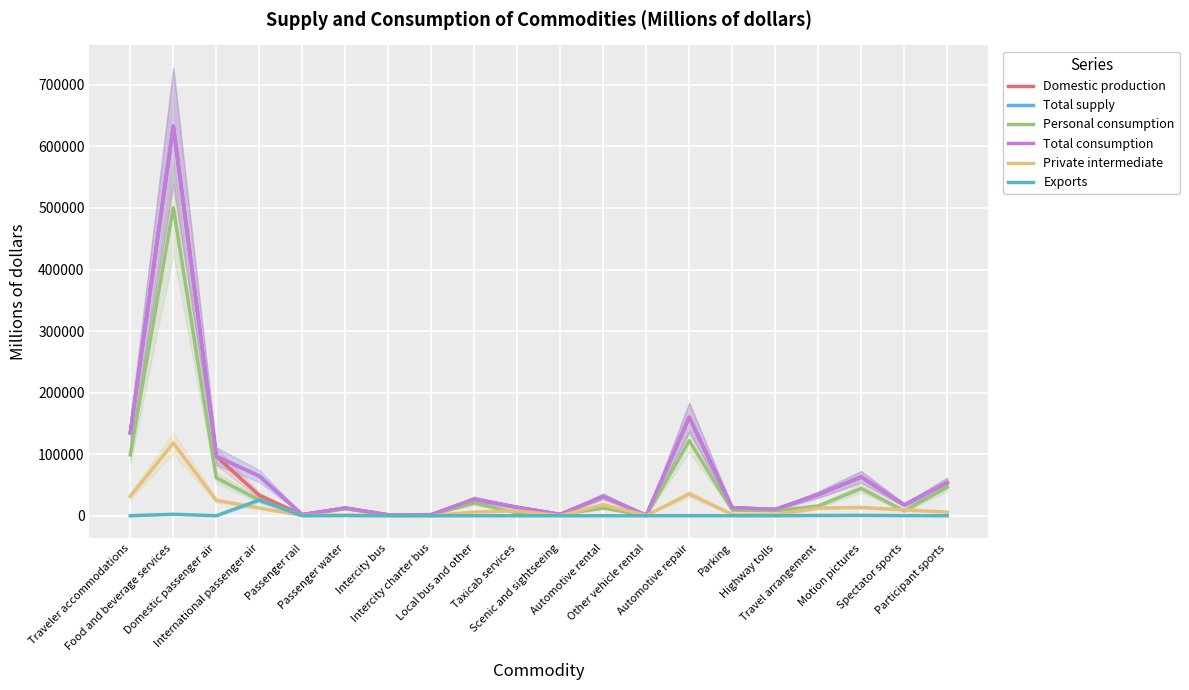

At which label is Total consumption closest to 316751?

Automotive repair